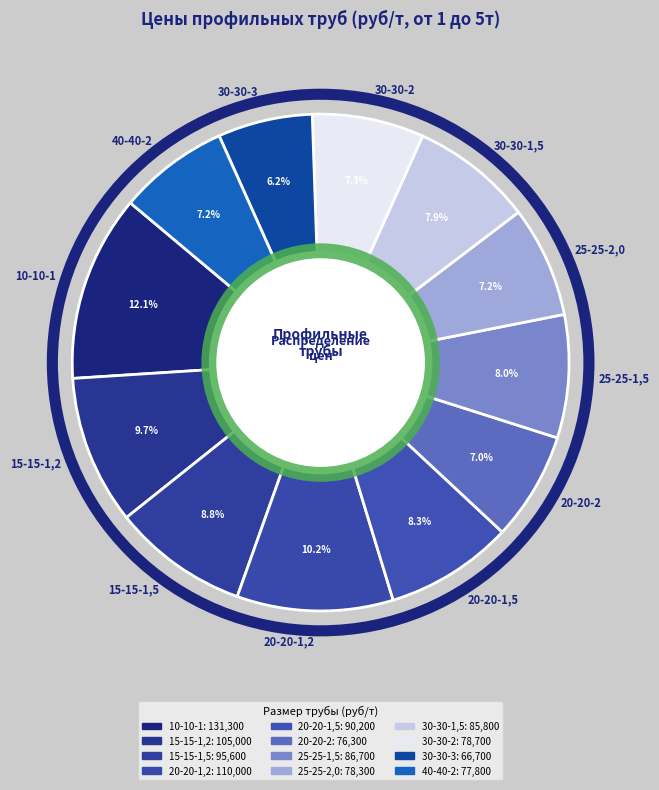

Which category has the smallest portion of the pie?

30-30-3